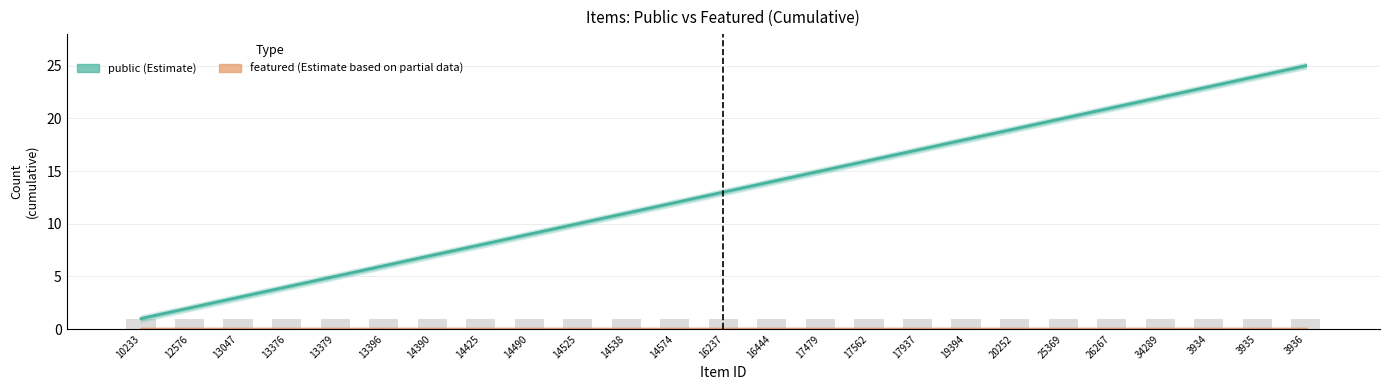

Which category has the lowest value in the public (Estimate) series?

10233